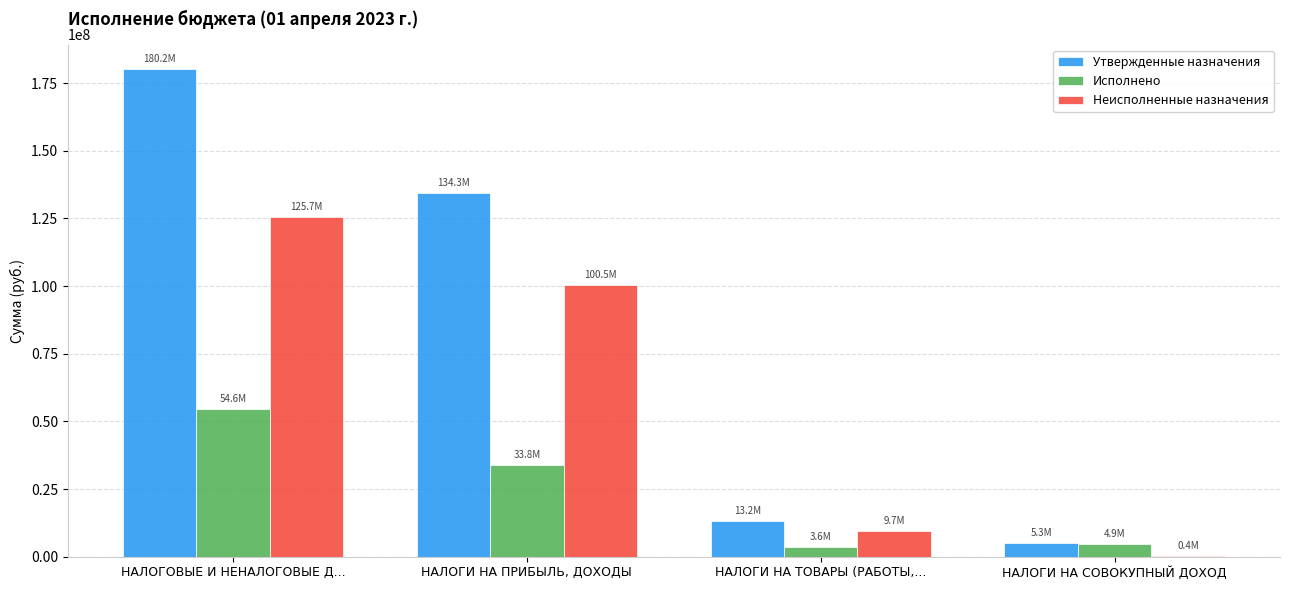

True or false: Неисполненные назначения has a value of 125656370.3 at НАЛОГОВЫЕ И НЕНАЛОГОВЫЕ Д....

True